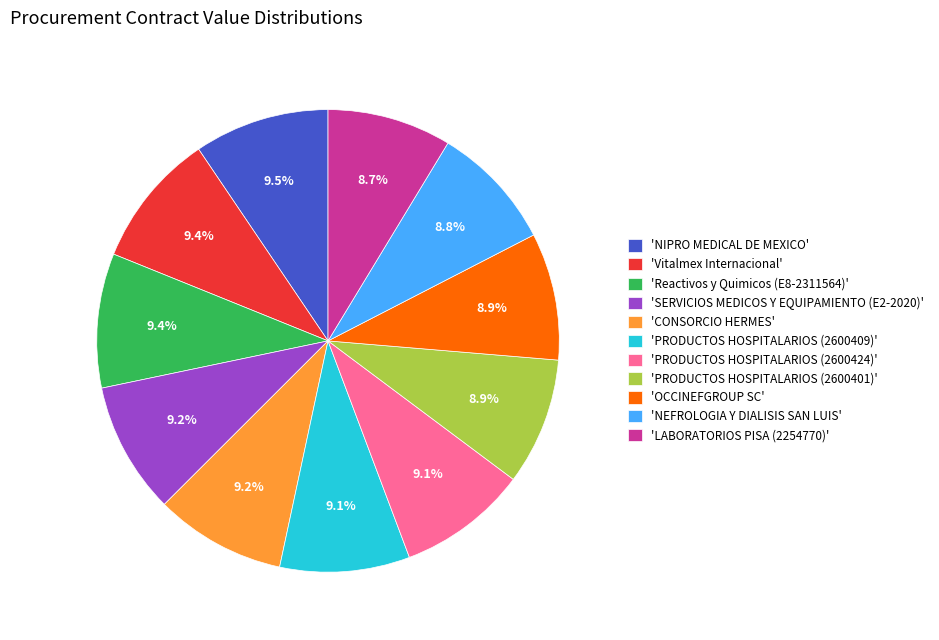

Count the number of slices in the pie.

11